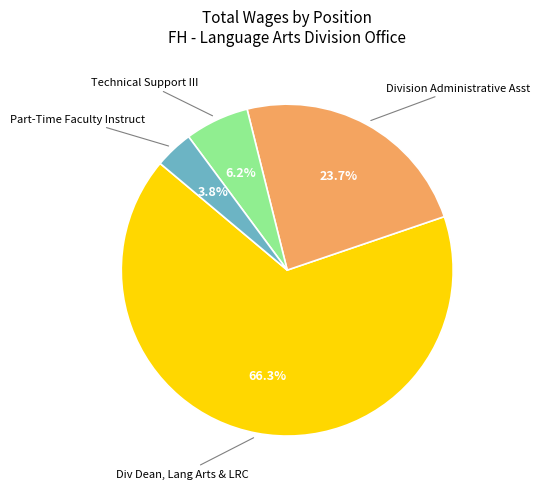

Is there any slice that represents more than half of the pie?

Yes